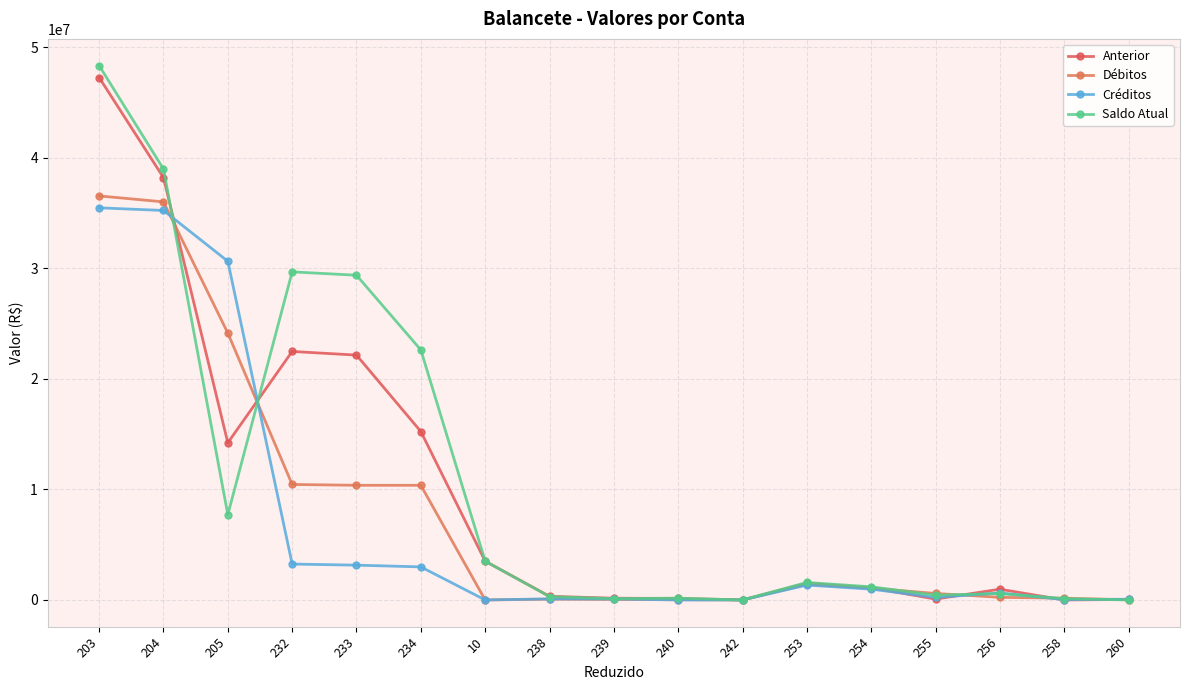

Which series has the largest total across all categories?

Saldo Atual